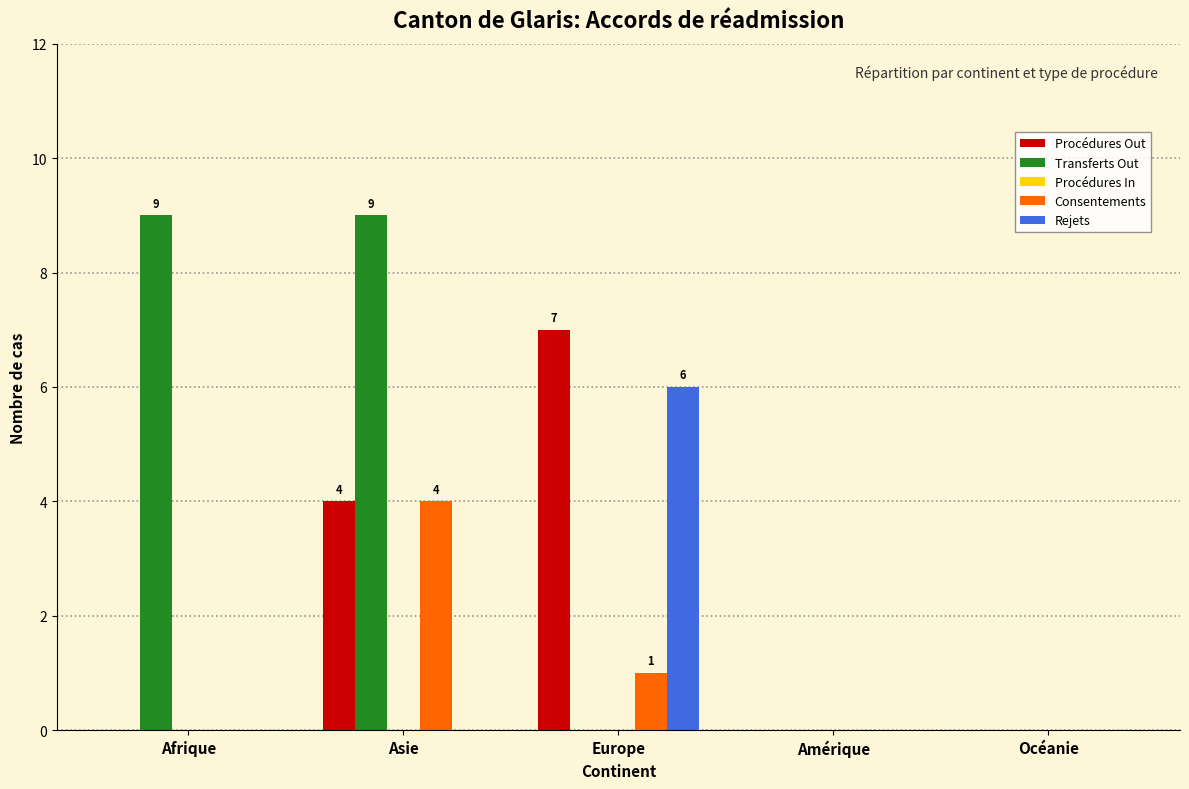

Between Asie and Europe, which series saw the biggest shift?

Transferts Out